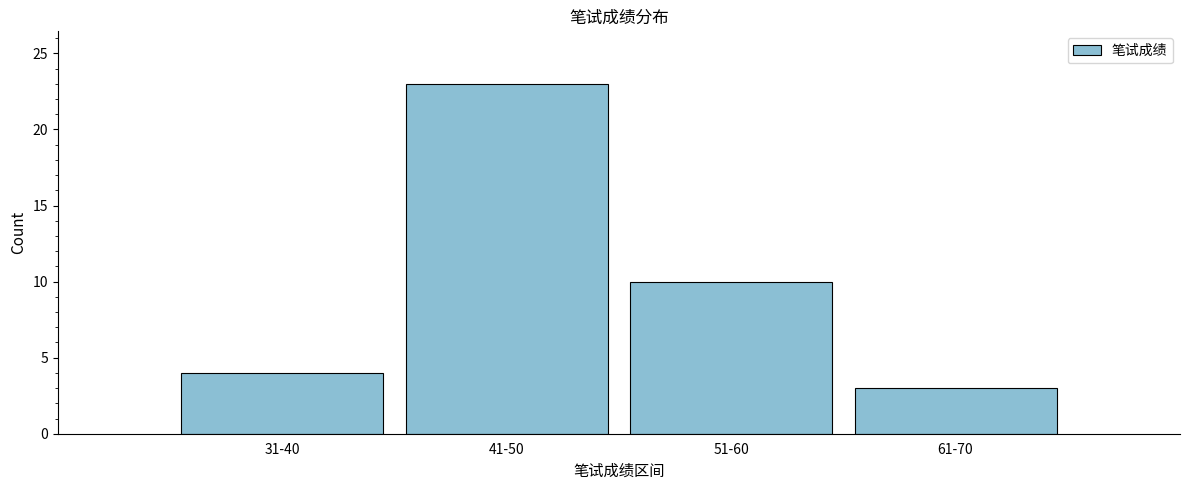

Reading left to right, extract all data points from this chart.

4	23	10	3